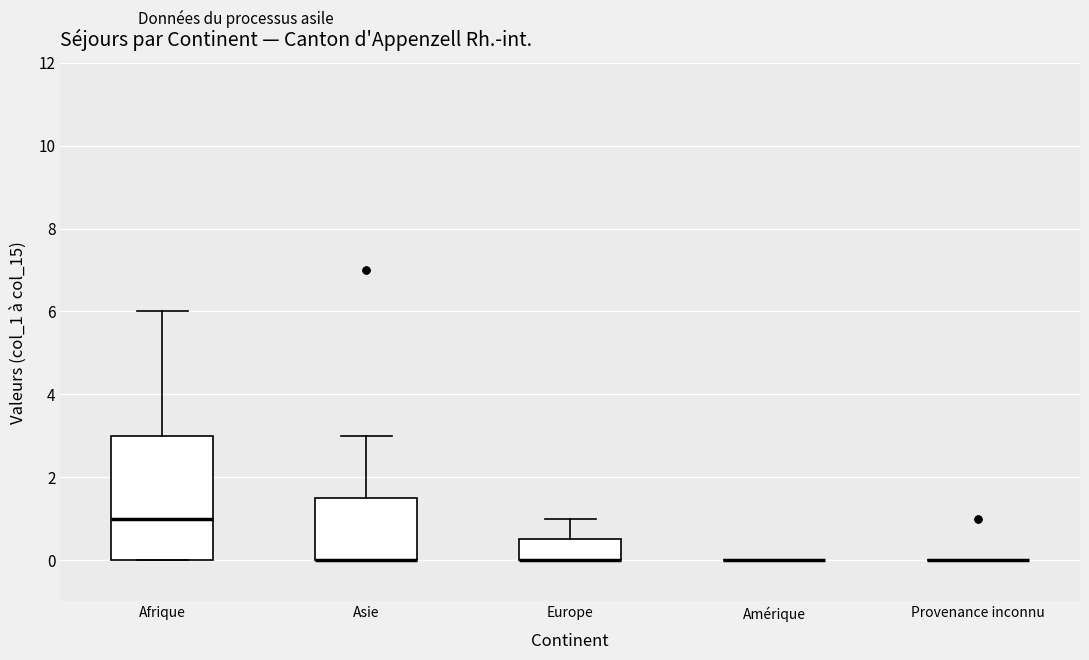

Comparing the boxes themselves (not the whiskers), which one is the tallest?

Afrique